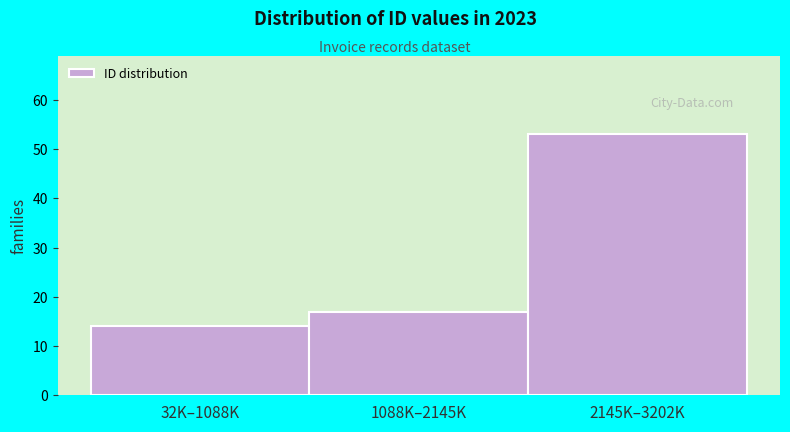

Reading left to right, extract all data points from this chart.

14	17	53